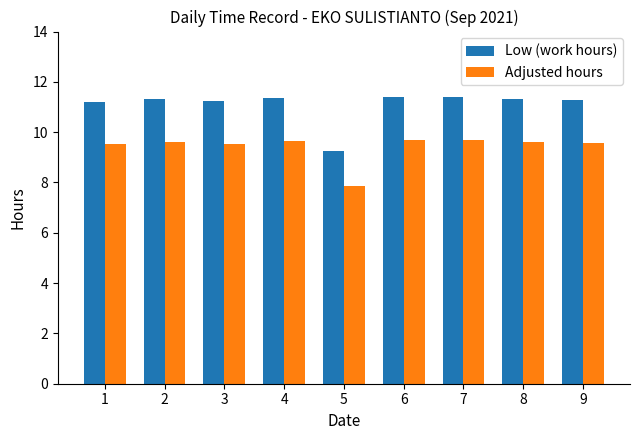

What are all the series names shown in the legend?

Low (work hours), Adjusted hours